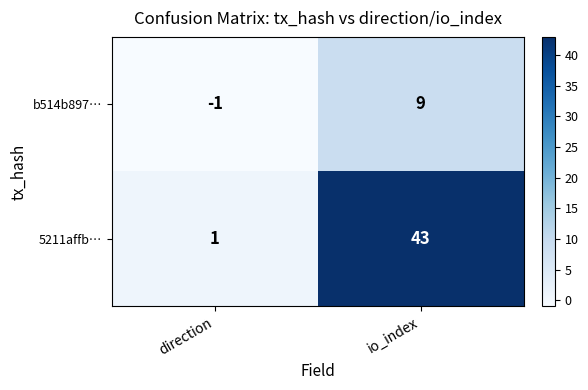

Which category has the highest value across all series?

io_index